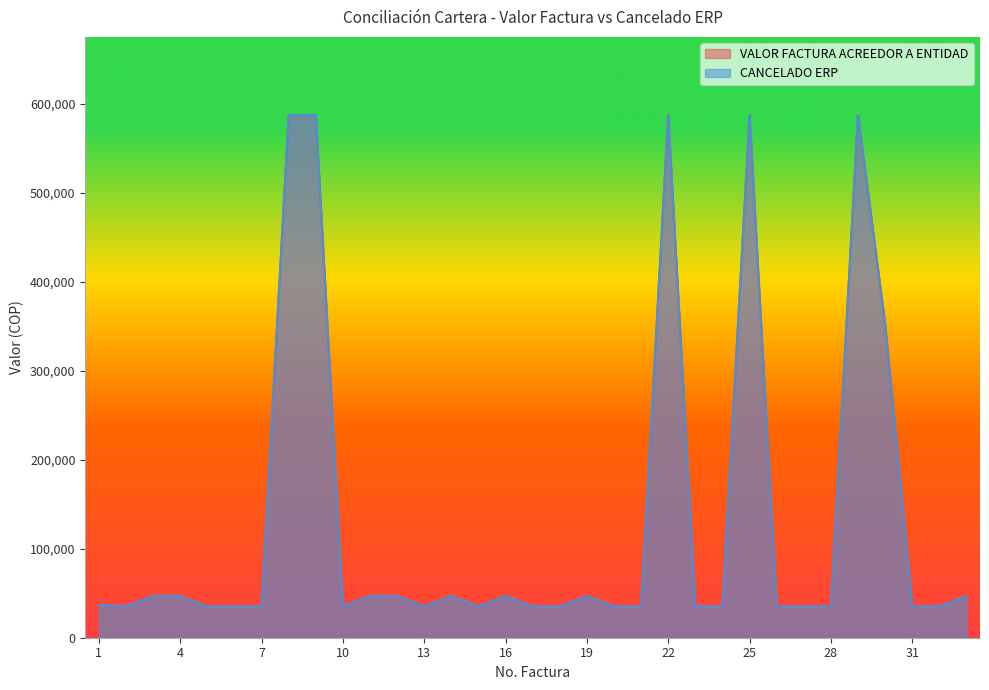

Does the chart have visible grid lines?

No